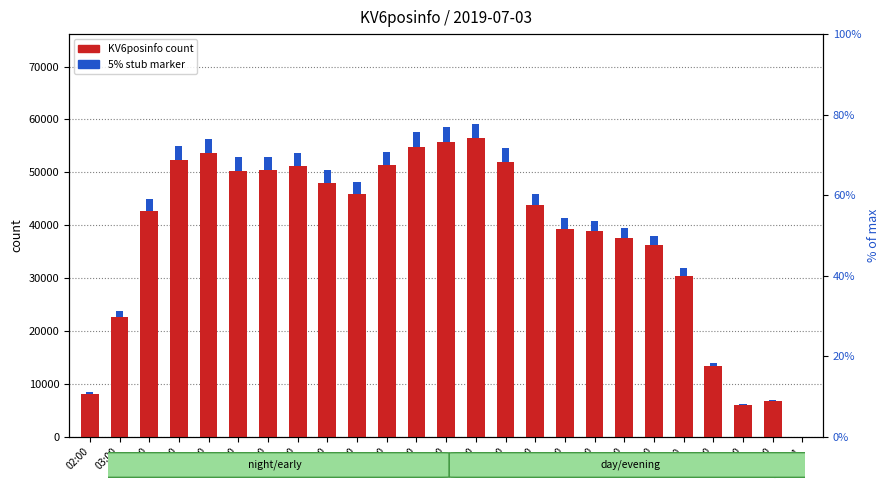

Reading left to right, what are all the values shown in this chart?

02:00=8090	03:00=22672	04:00=42758	05:00=52338	06:00=53610	07:00=50314	08:00=50456	09:00=51179	10:00=48062	11:00=45858	12:00=51298	13:00=54795	14:00=55691	15:00=56396	16:00=52008	17:00=43737	18:00=39308	19:00=38806	20:00=37507	21:00=36170	22:00=30322	23:00=13331	00:00=5955	01:00=6657	02:00+1=1